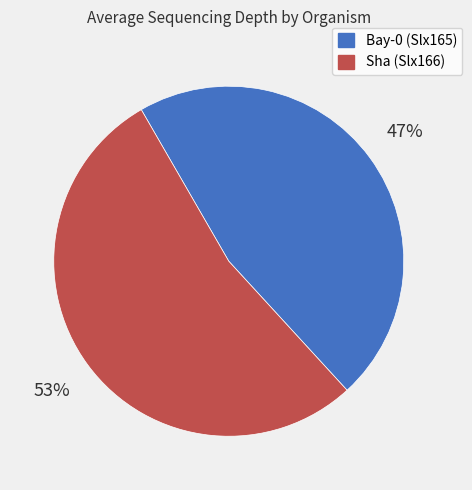

What percentage is the Sha (Slx166) slice, to the nearest percent?

53%